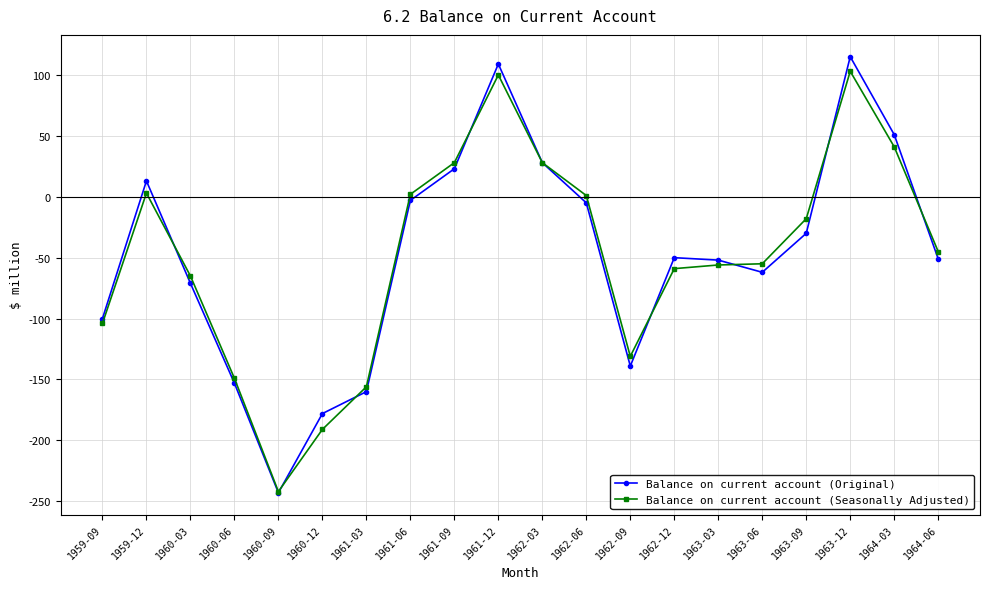

What is the difference between the Balance on current account (Seasonally Adjusted) values at 1963-09 and 1962-06?

19